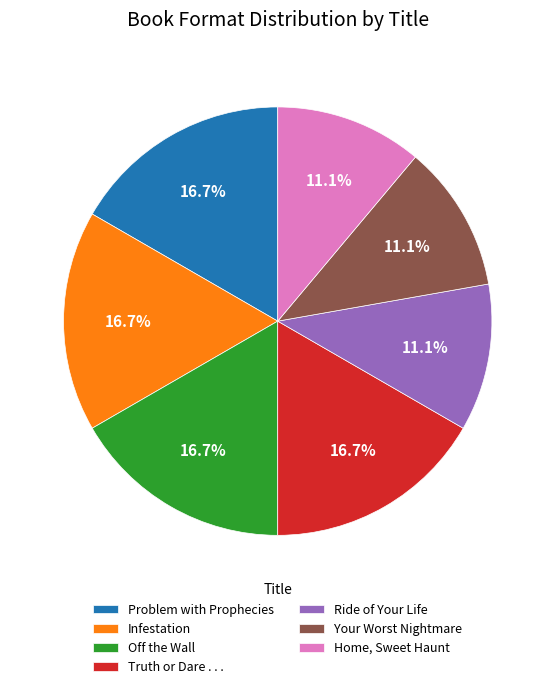

Which has a higher value, Your Worst Nightmare or Truth or Dare . . .?

Truth or Dare . . .